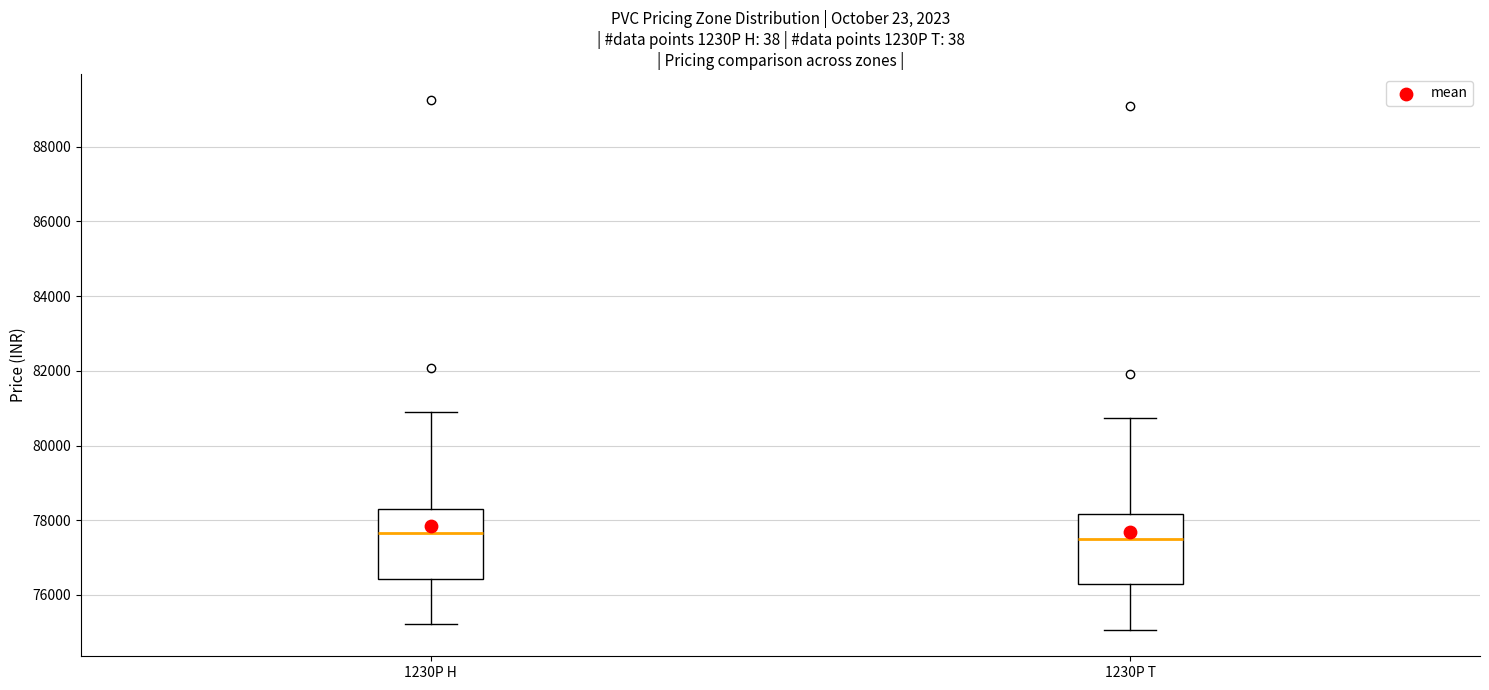

Where does the median line of the box for 1230P T sit on the y-axis? The values are not printed on the chart, so give them approximately, as read against the axis.

77600